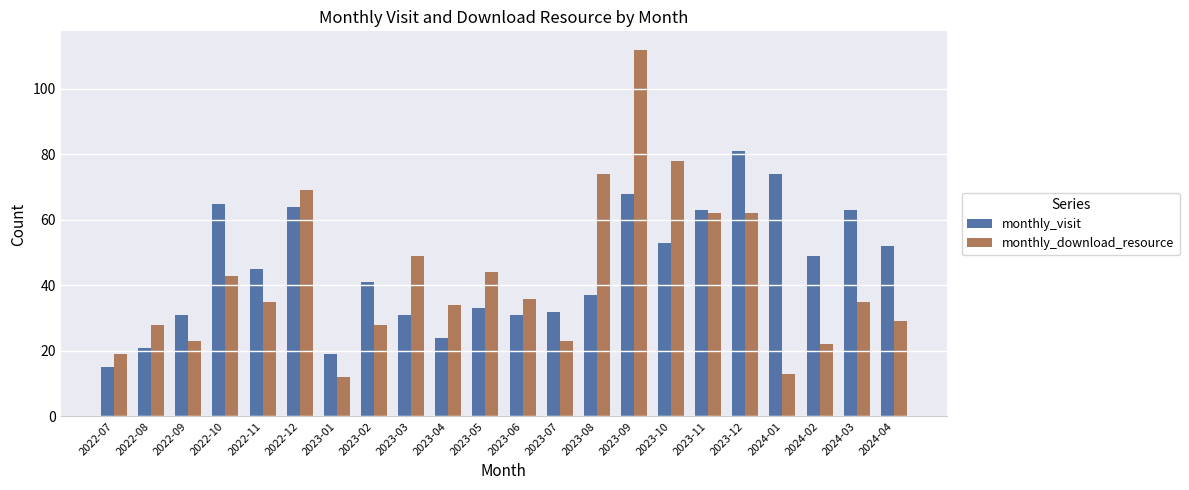

At 2022-07, list the series in order from smallest to largest.

monthly_visit, monthly_download_resource